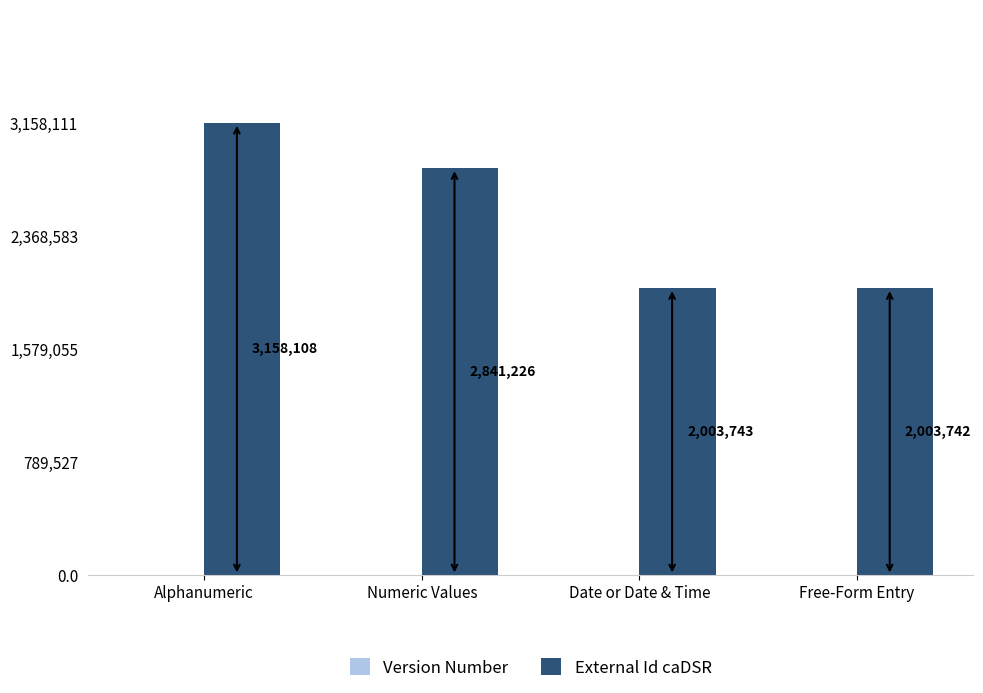

Does the chart contain stacked bars?

No